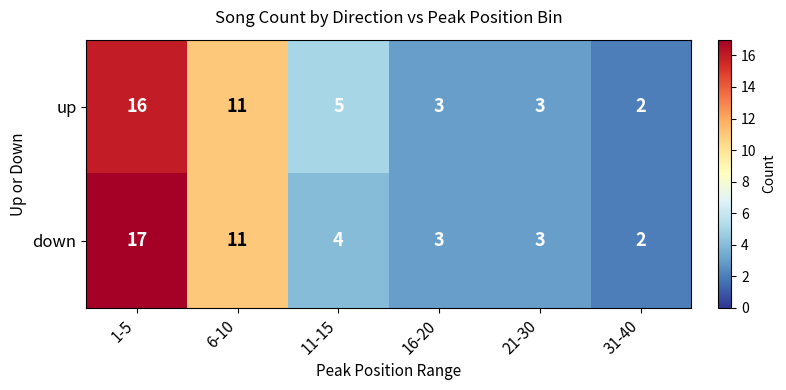

Where does the up series first go above 5?

1-5